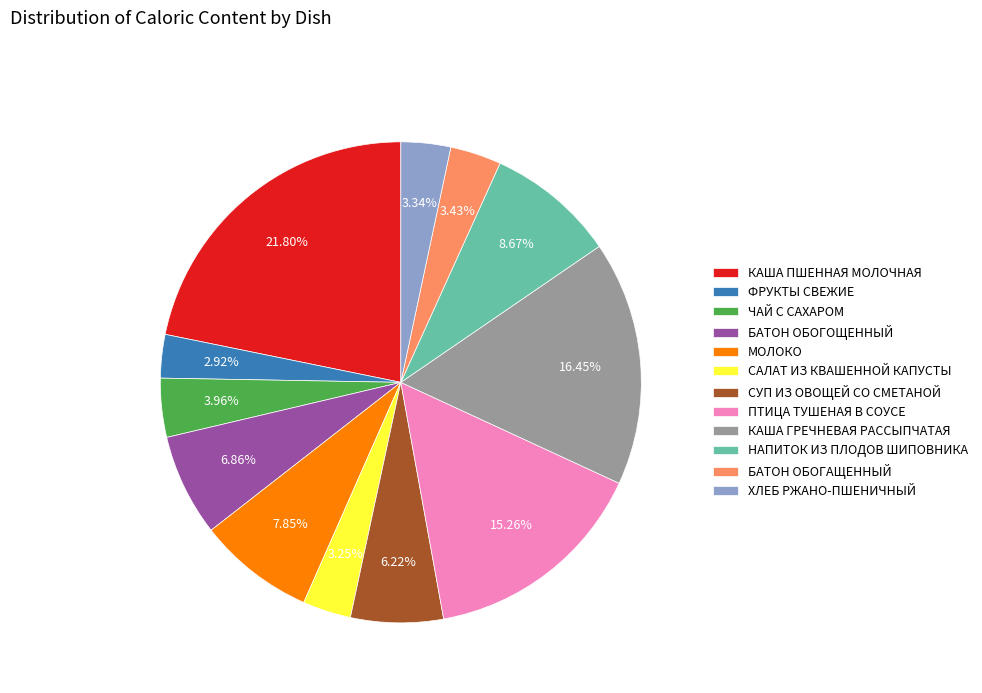

True or false: КАША ПШЕННАЯ МОЛОЧНАЯ accounts for 22% of the total.

True